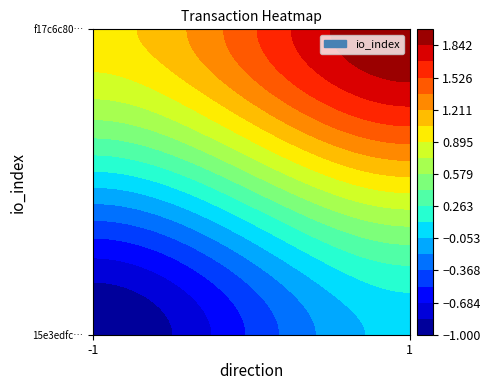

Rank the series by their average value, from lowest to highest.

15e3edfc247578611c0e02de2926e2c6ee8b7c2, f17c6c8056d00609707e56936230ed8b7c88091